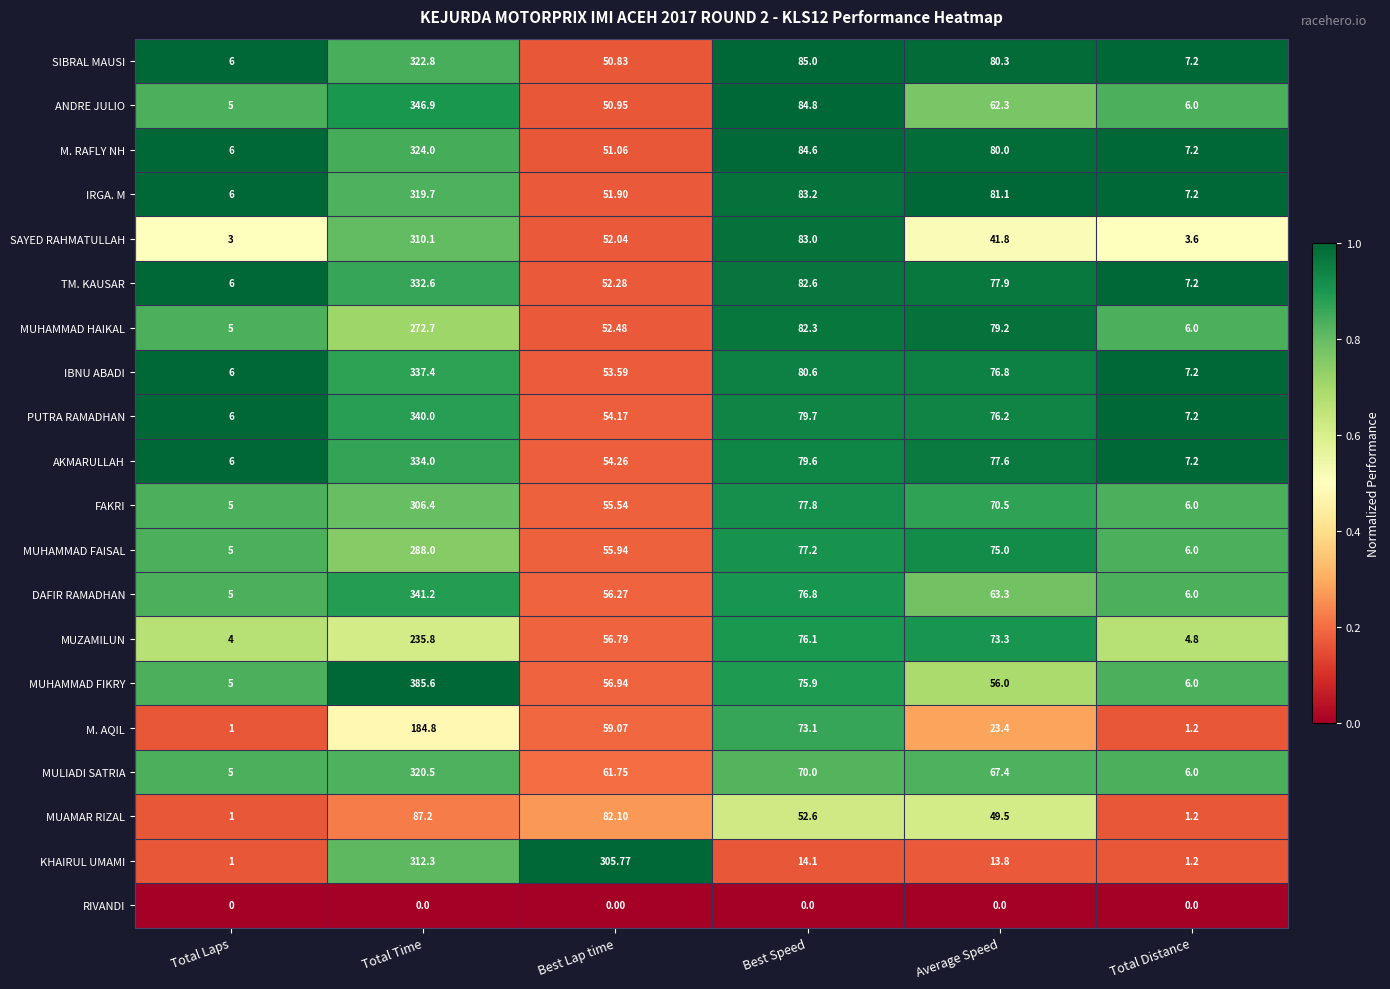

How many data points does each series have?

6